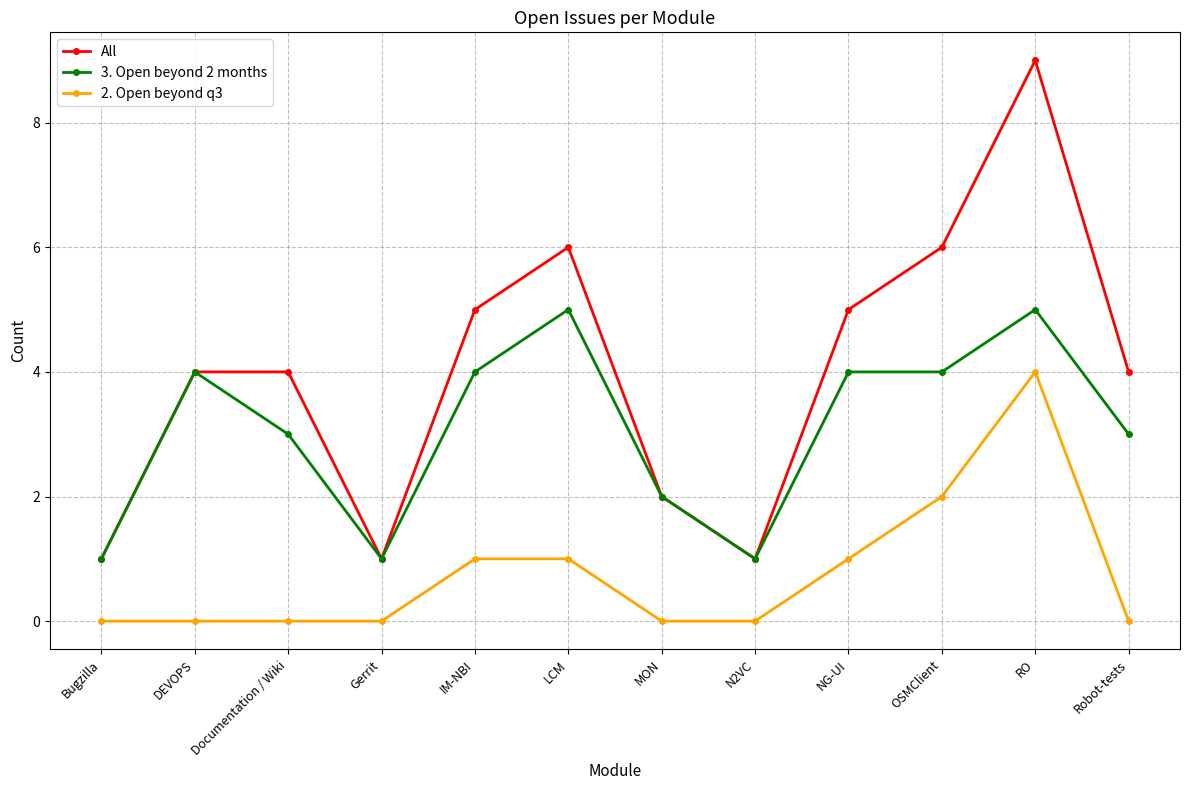

What is the spread (max minus min) of values at LCM?

5